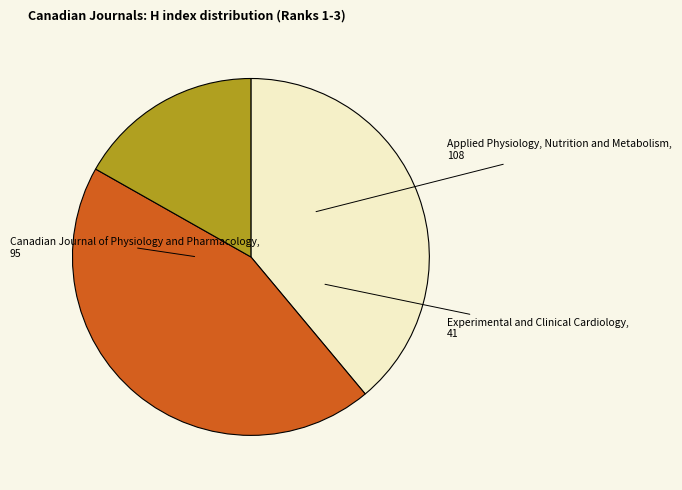

Is there any slice that represents more than half of the pie?

No